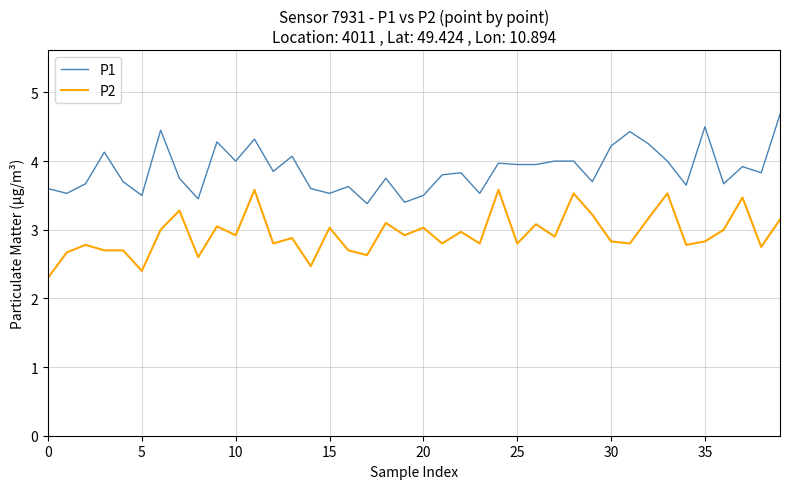

True or false: P2 and P1 cross at least once.

False